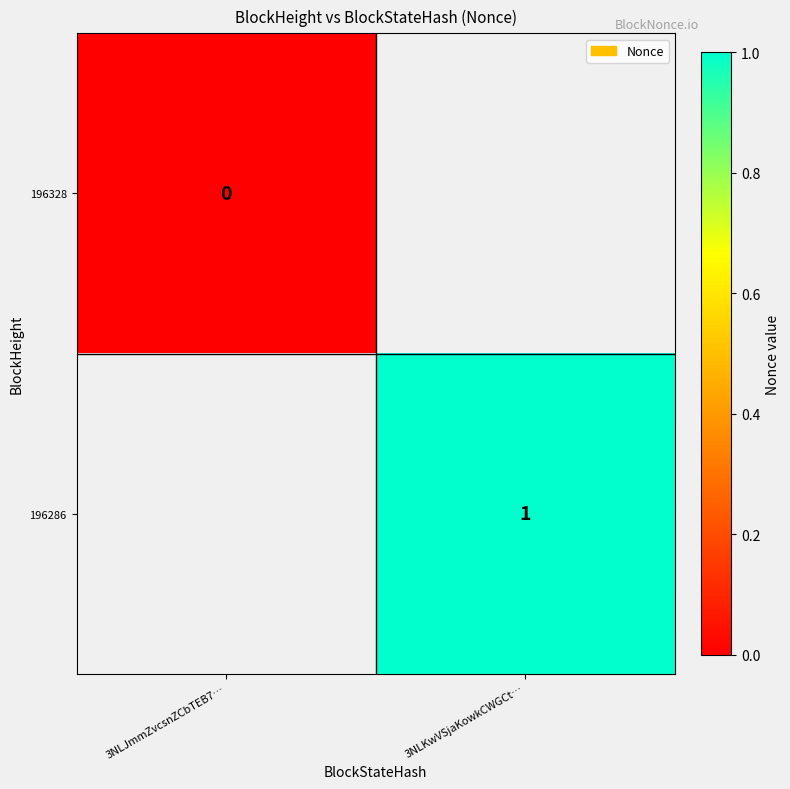

True or false: 196286 has a value of 1 at 3NLKwVSjaKowkCWGCt….

True